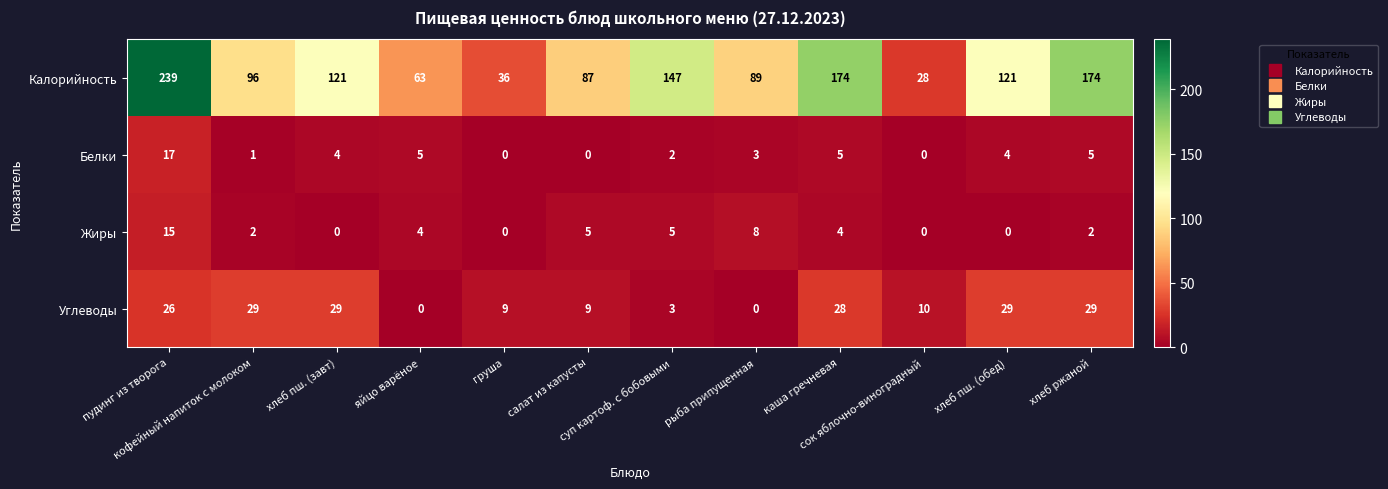

What is the difference between the maximum and minimum values in the Белки series?

17